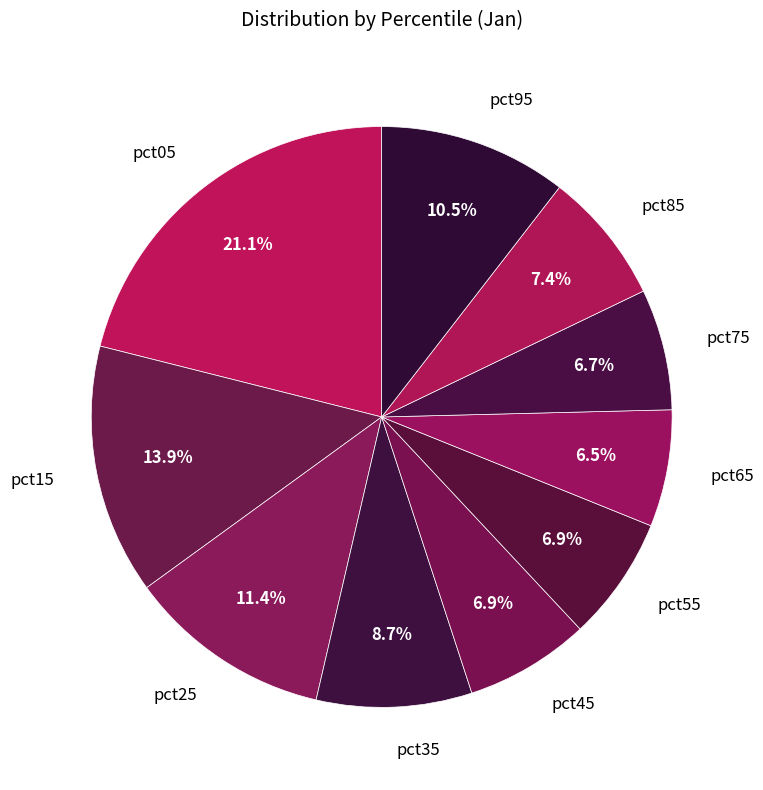

Is it true that pct85 is 7% of the pie?

True